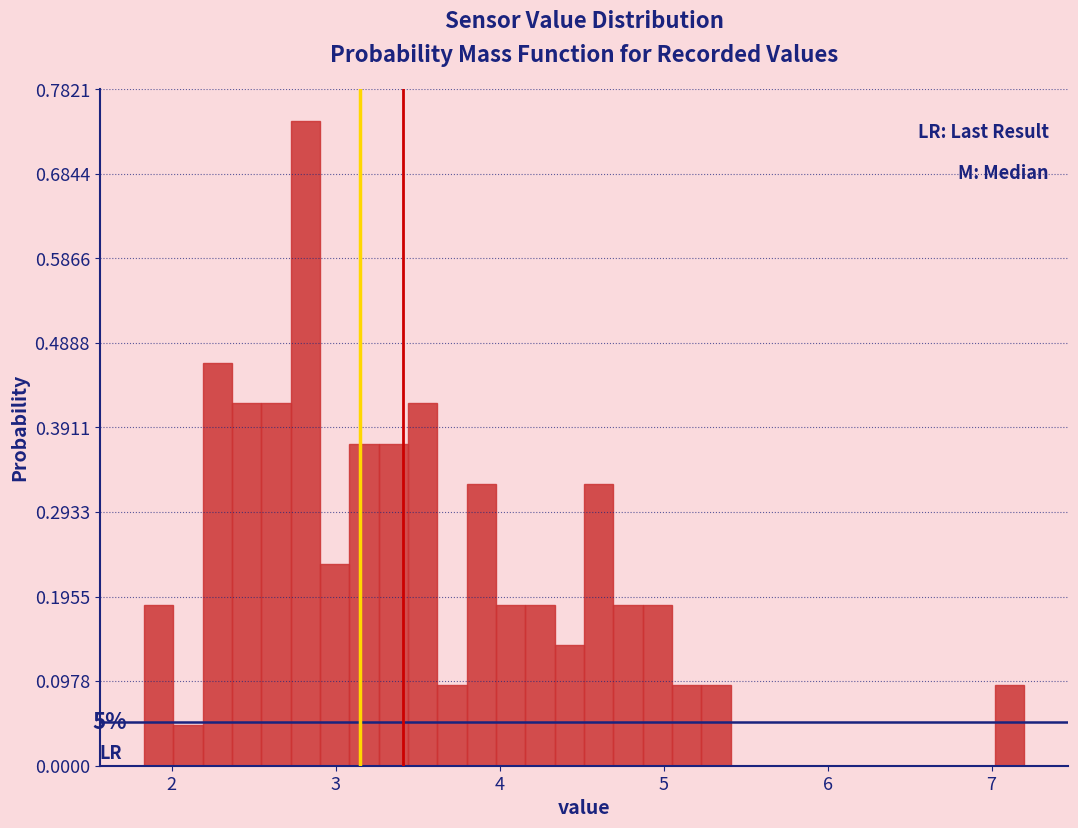

Read against the x-axis, roughly where is the centre of the tallest bar?

2.8